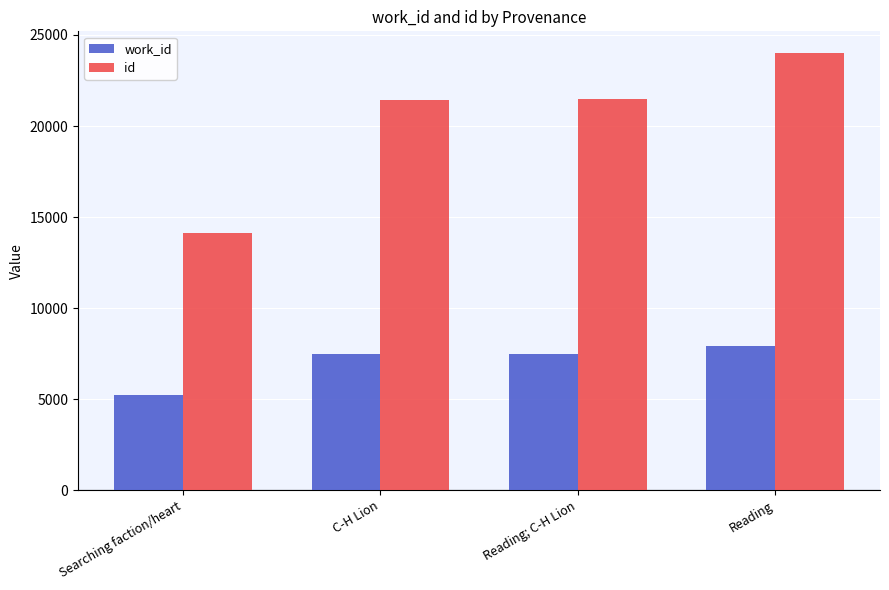

At how many categories does at least one series exceed 22158?

1